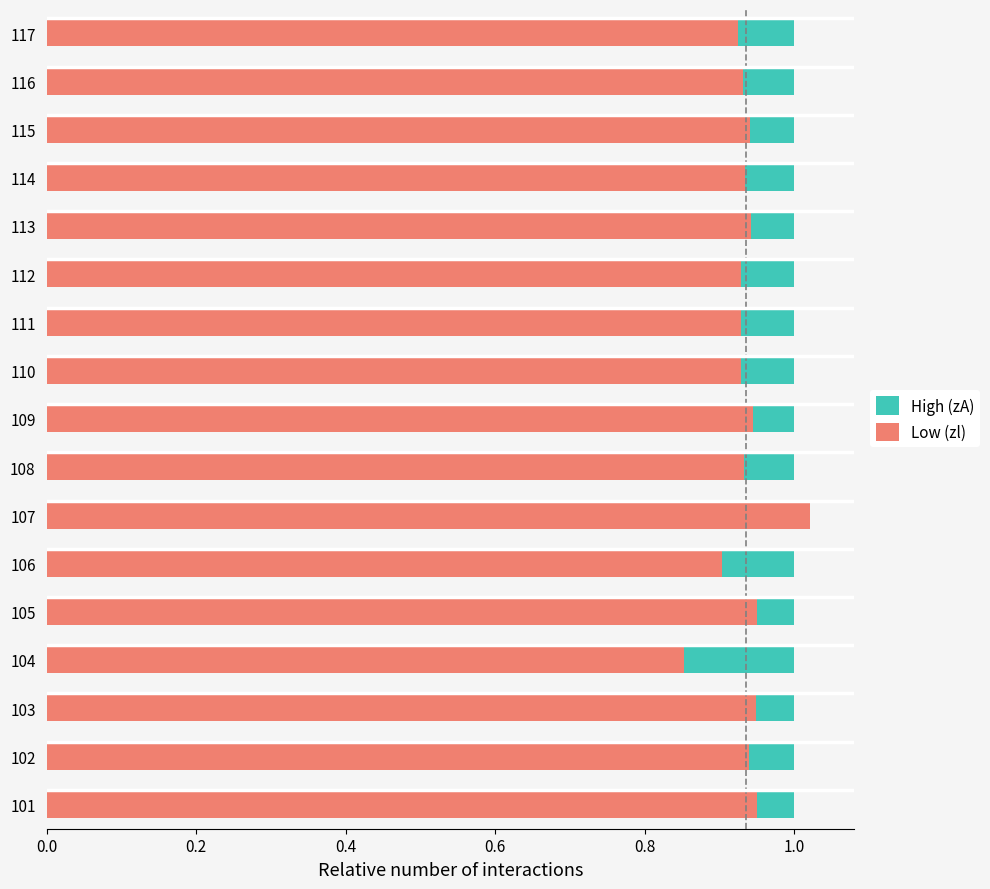

Which series has the widest spread of values?

Low (zl)